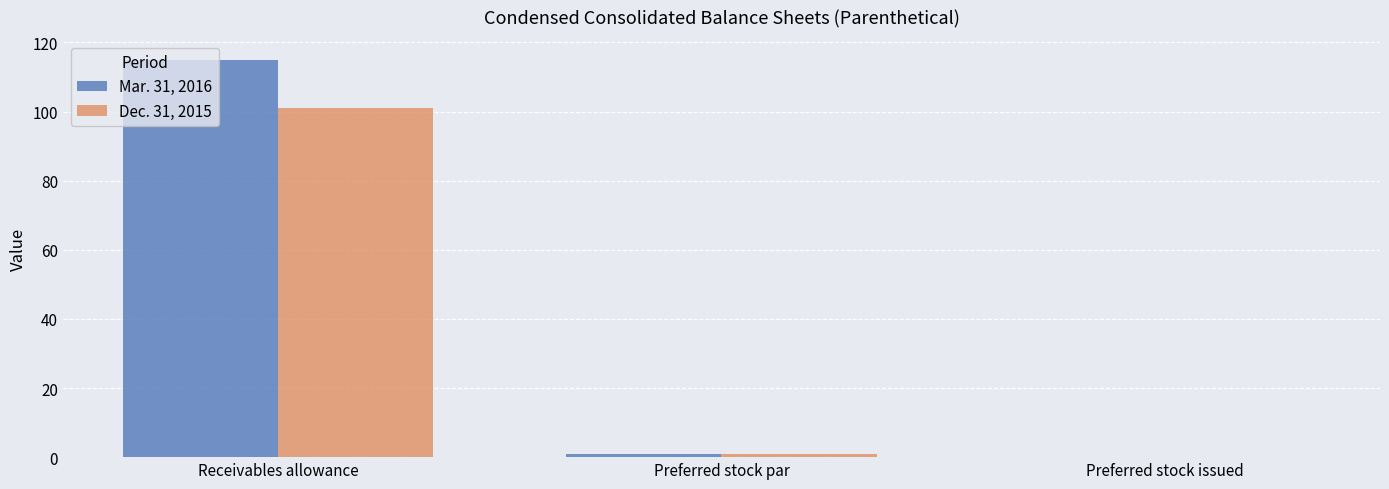

At which category is the sum across all series the highest?

Receivables allowance